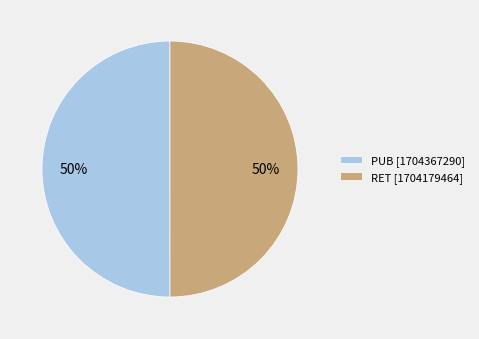

To the nearest percent, what is the average slice percentage?

50%